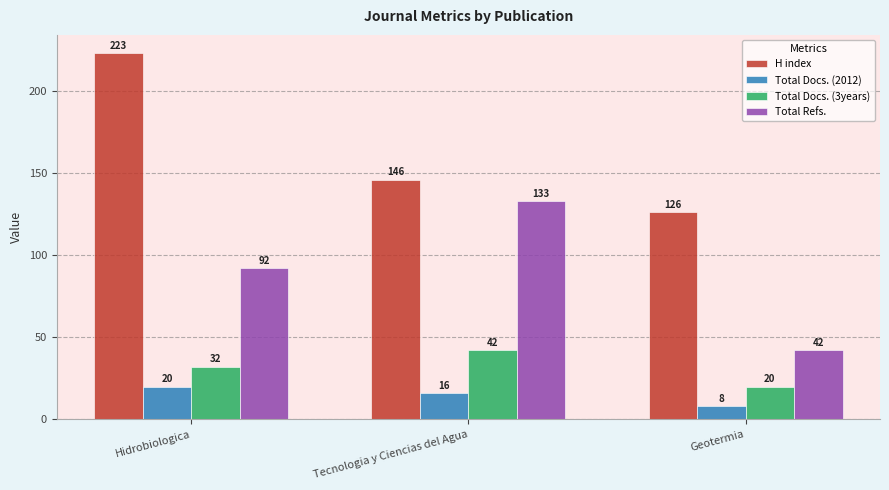

At which category is the sum across all series the highest?

Hidrobiologica